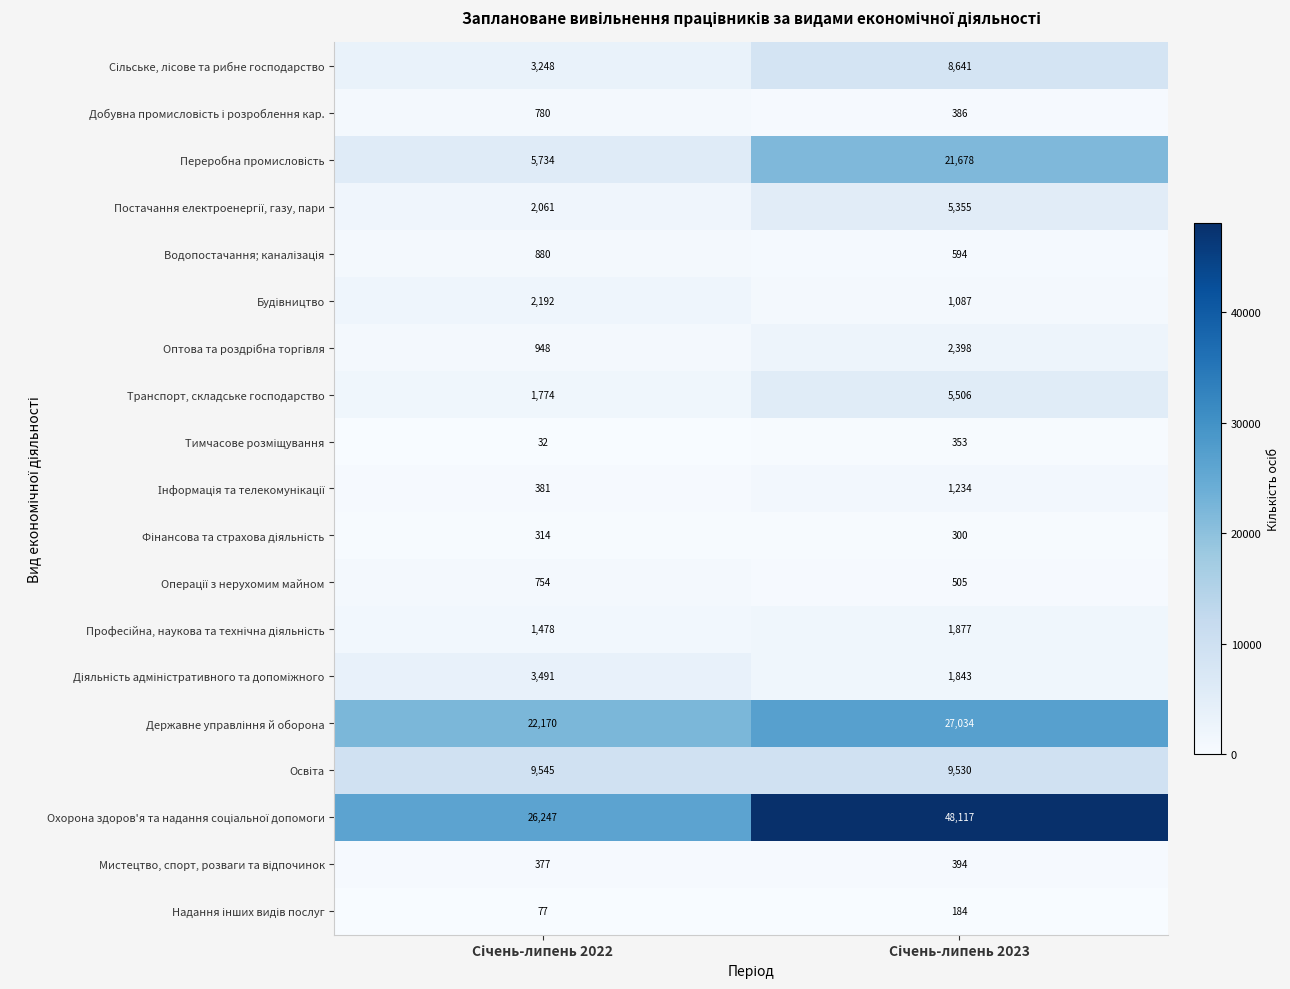

What is the smallest value displayed?

32